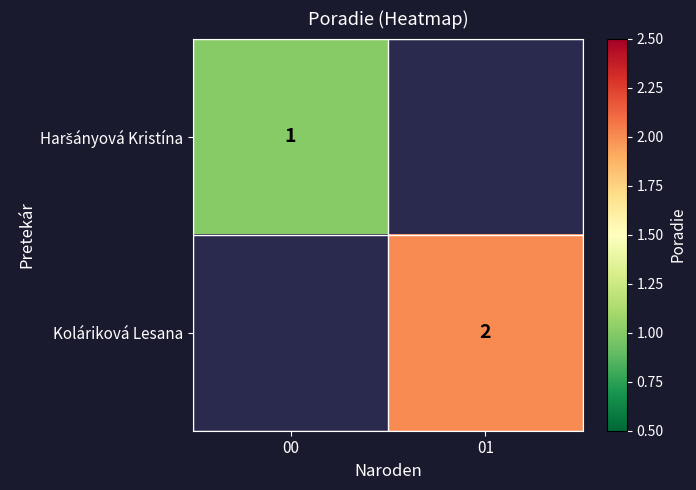

Which has a higher value, 00 or 01?

01